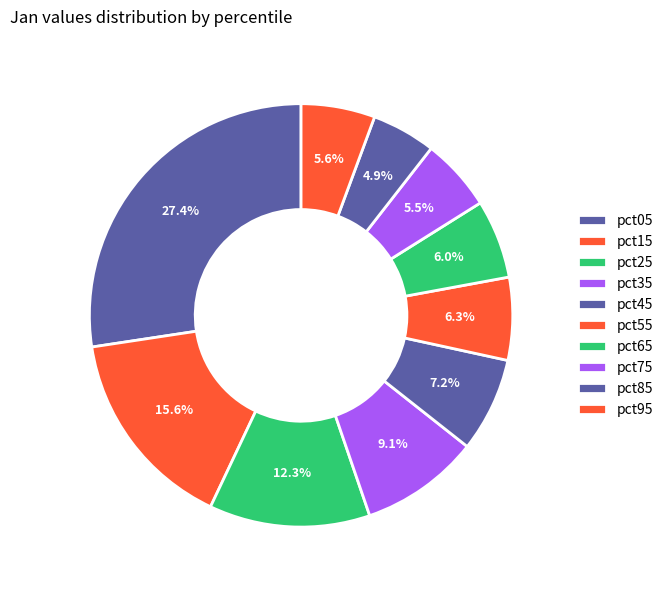

The pct05 slice represents 27% of the pie. True or false?

True